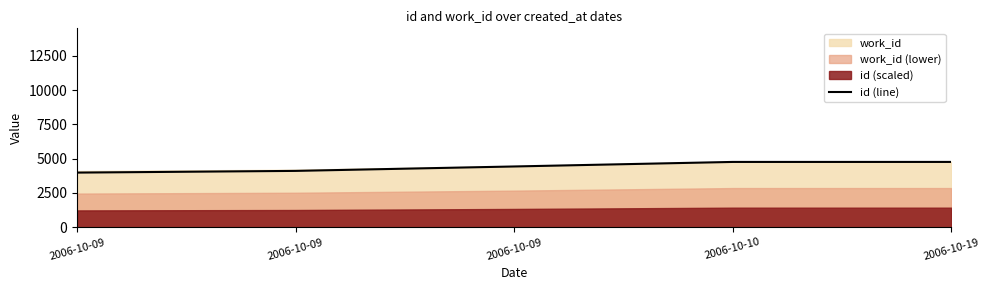

How many lines are shown in the chart?

1